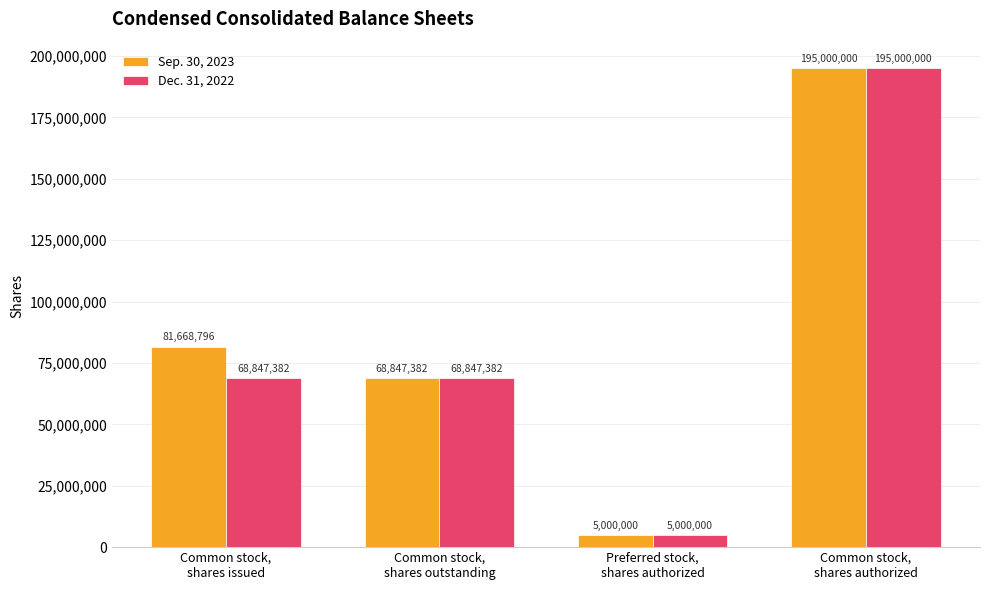

What is the difference between the maximum and minimum values in the Dec. 31, 2022 series?

190000000